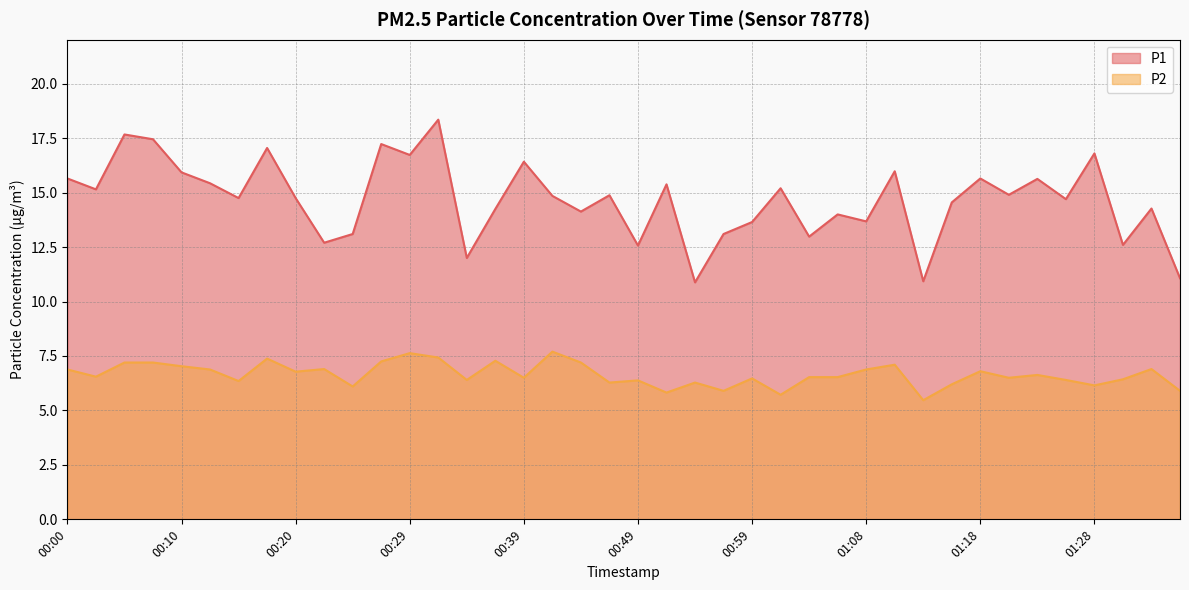

Reading right to left, extract all data points from this chart.

P1: 01:35=11.1	01:33=14.3	01:30=12.6	01:28=16.8	01:25=14.7	01:23=15.6	01:21=14.9	01:18=15.7	01:16=14.6	01:13=10.9	01:11=16.0	01:08=13.7	01:06=14.0	01:04=13.0	01:01=15.2	00:59=13.7	00:56=13.1	00:54=10.9	00:51=15.4	00:49=12.6	00:46=14.9	00:44=14.1	00:42=14.8	00:39=16.4	00:37=14.2	00:34=12.0	00:32=18.4	00:29=16.7	00:27=17.2	00:25=13.1	00:22=12.7	00:20=14.8	00:17=17.1	00:15=14.8	00:12=15.4	00:10=15.9	00:07=17.4	00:05=17.7	00:02=15.2	00:00=15.7
P2: 01:35=5.9	01:33=6.9	01:30=6.4	01:28=6.2	01:25=6.4	01:23=6.6	01:21=6.5	01:18=6.8	01:16=6.2	01:13=5.5	01:11=7.1	01:08=6.9	01:06=6.5	01:04=6.5	01:01=5.7	00:59=6.5	00:56=5.9	00:54=6.3	00:51=5.8	00:49=6.4	00:46=6.3	00:44=7.2	00:42=7.7	00:39=6.5	00:37=7.3	00:34=6.4	00:32=7.4	00:29=7.6	00:27=7.2	00:25=6.1	00:22=6.9	00:20=6.8	00:17=7.4	00:15=6.3	00:12=6.9	00:10=7.0	00:07=7.2	00:05=7.2	00:02=6.5	00:00=6.9